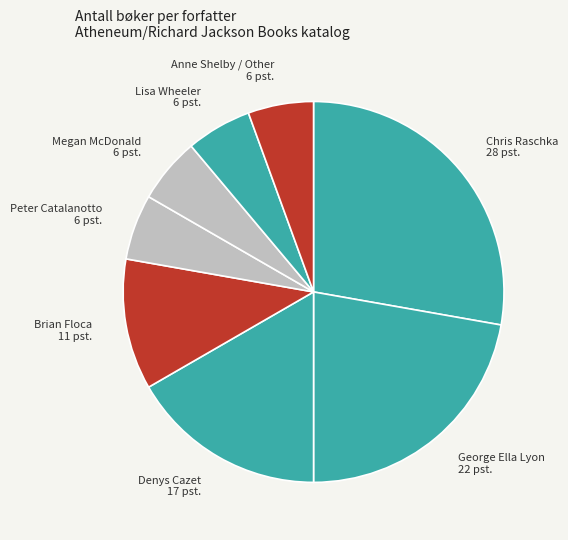

Approximately how many times larger is the value at George Ella Lyon compared to Anne Shelby / Other?

4.0